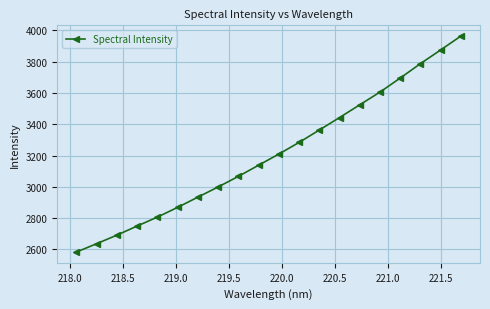

What is the average value?

3211.1